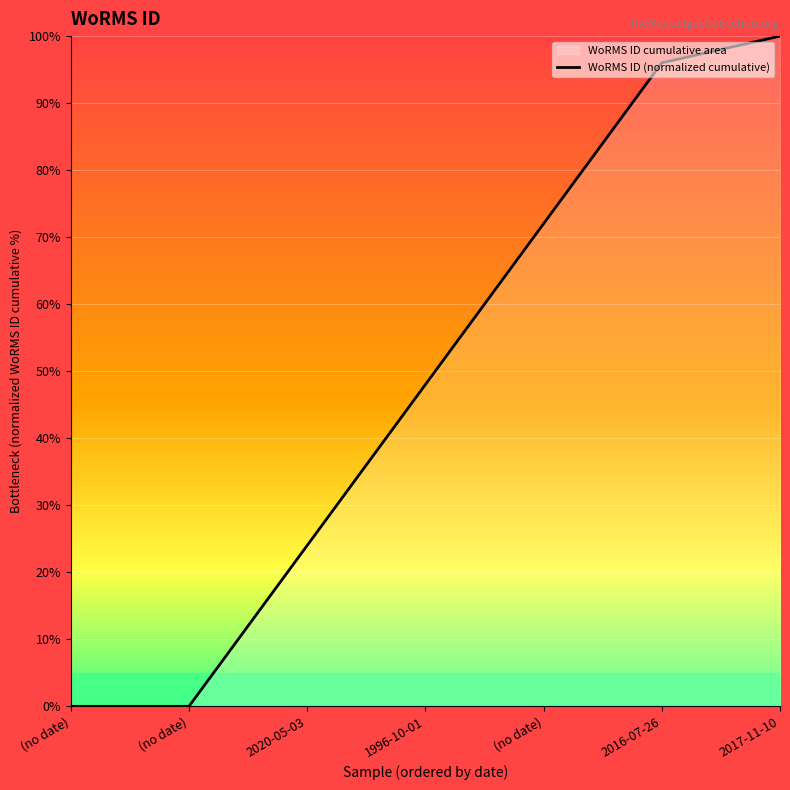

How many distinct data groups are displayed?

1